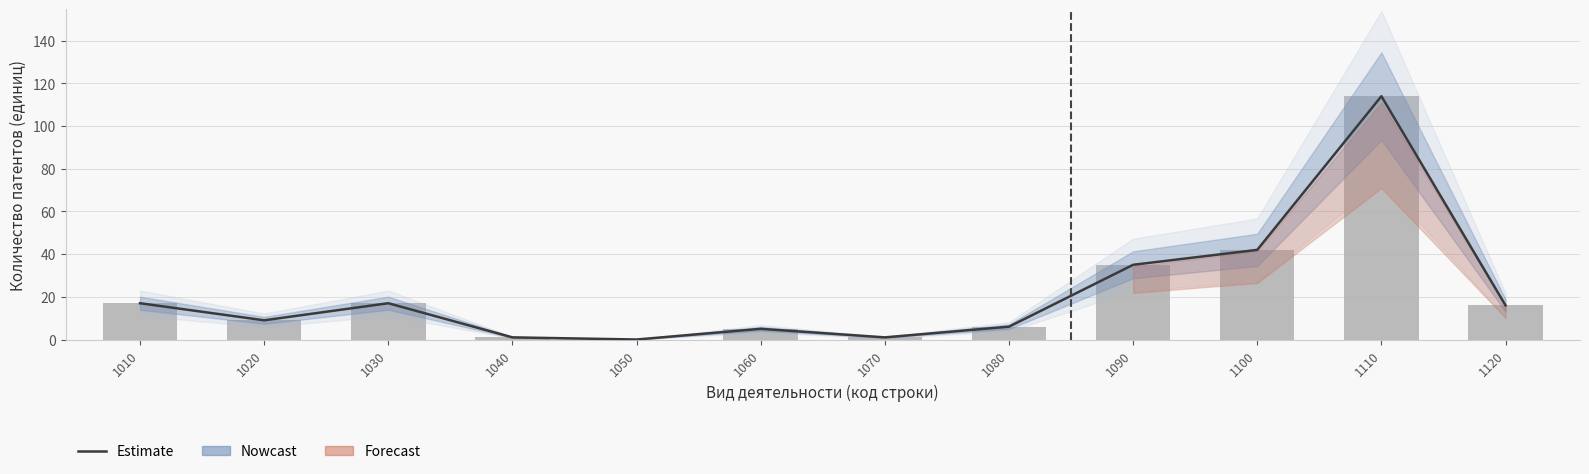

Rank the categories by value from highest to lowest.

1110, 1100, 1090, 1010, 1030, 1120, 1020, 1080, 1060, 1040, 1070, 1050